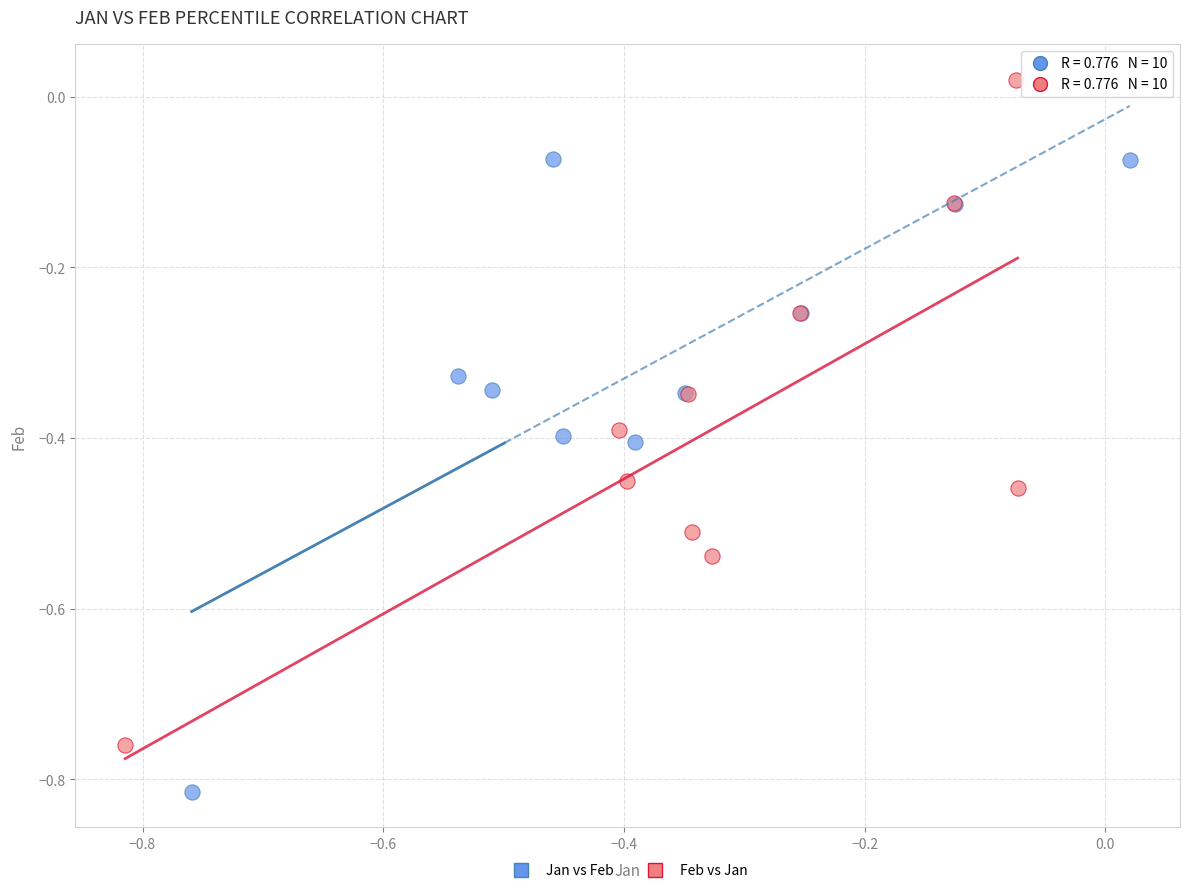

Which series reaches the maximum Y coordinate?

Feb vs Jan